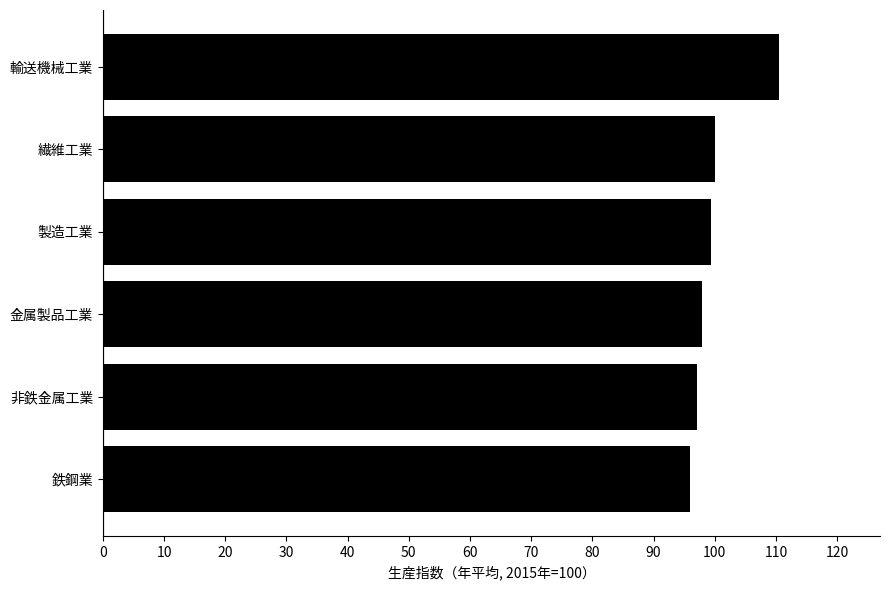

What is the change in value from 鉄鋼業 to 繊維工業?

+4.1